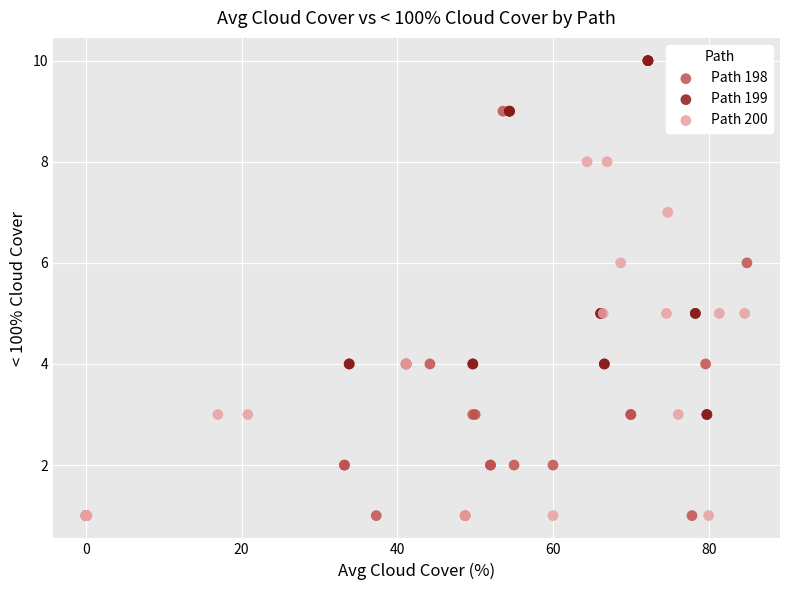

Which series has the largest Y range (max minus min)?

Path 199